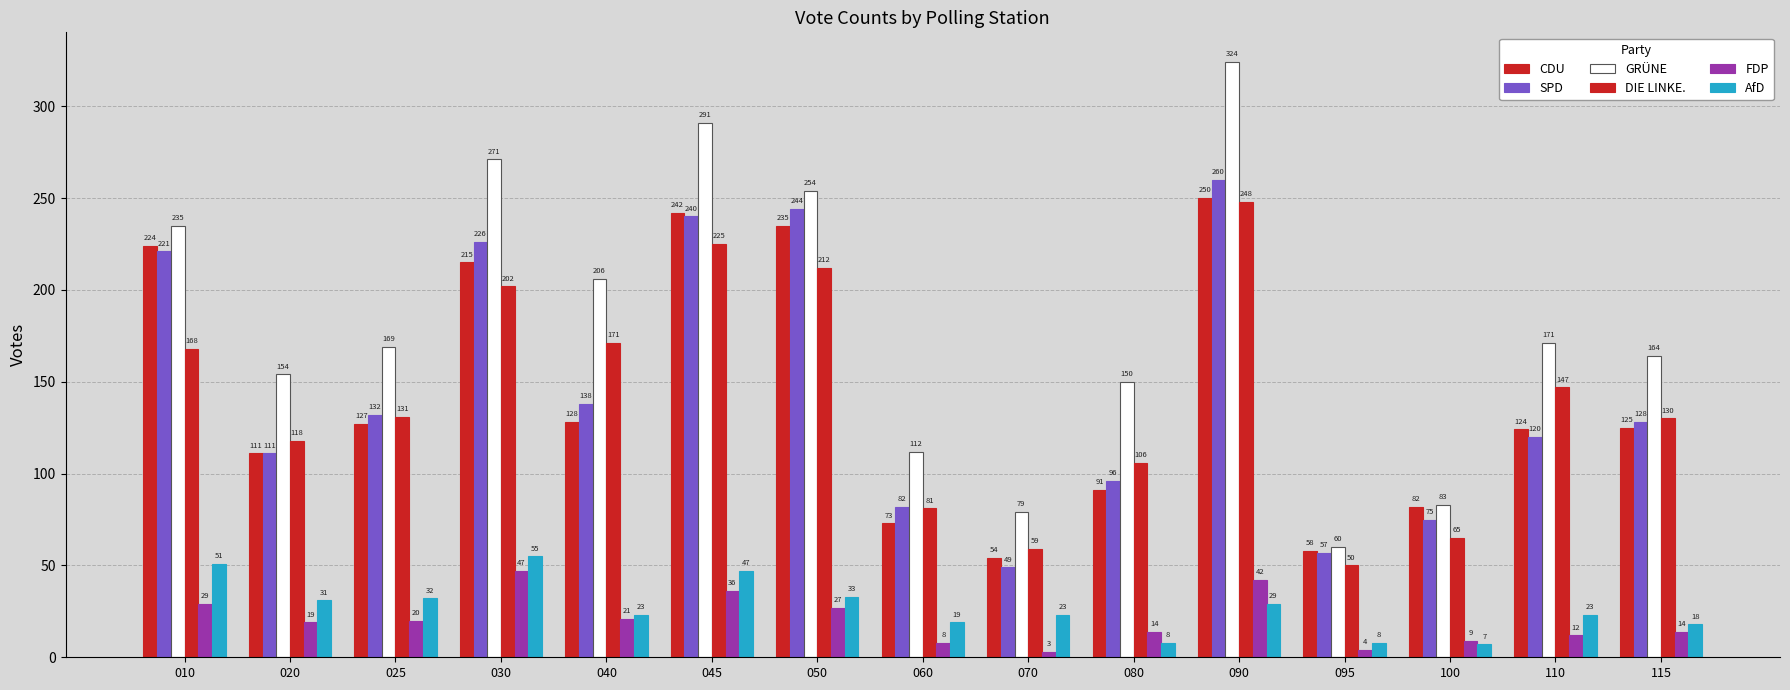

Where does the CDU series first go above 125?

010